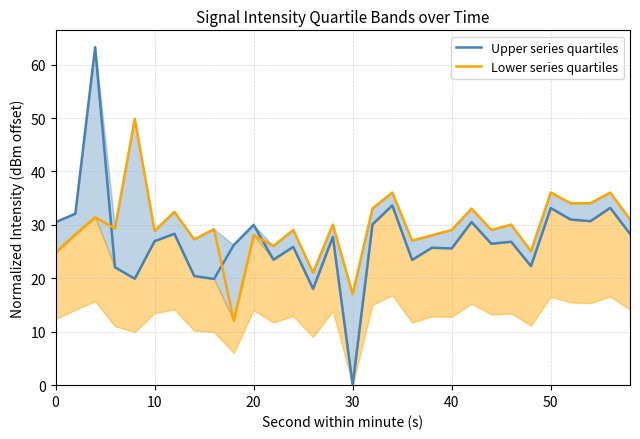

How many lines are shown in the chart?

2